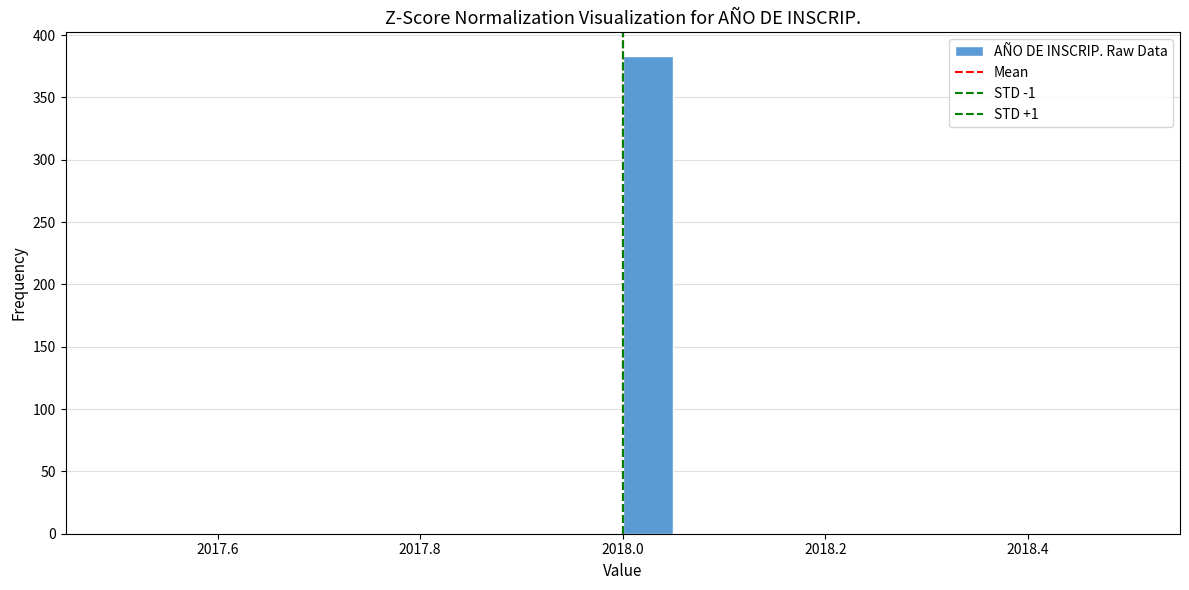

Around what value on the x-axis is the tallest bar? Give the approximate position of its centre, as read against the axis.

2018.02